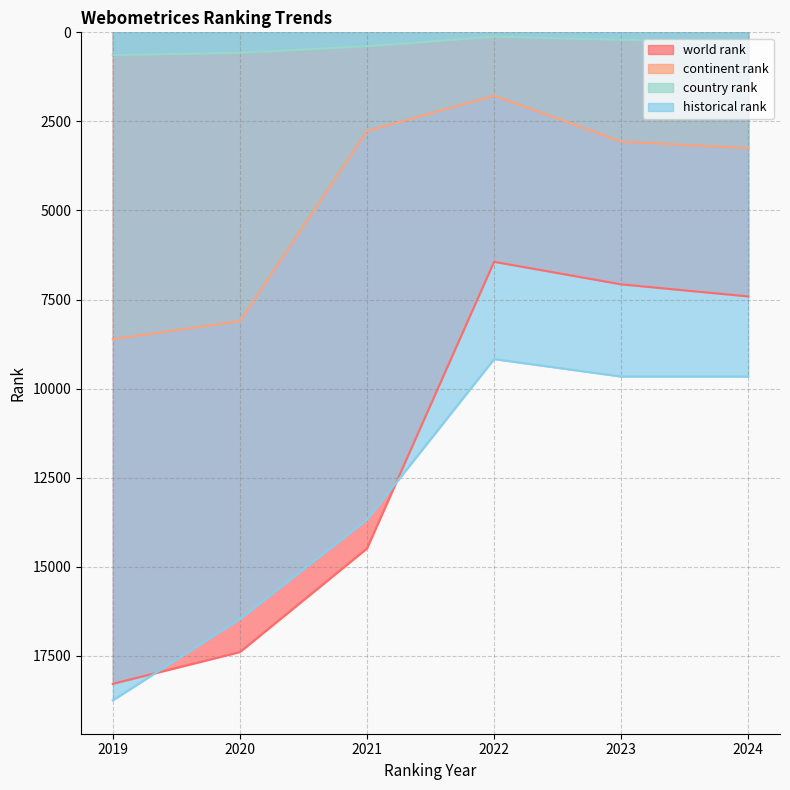

True or false: historical rank has a value of 26562 at 2020.

False